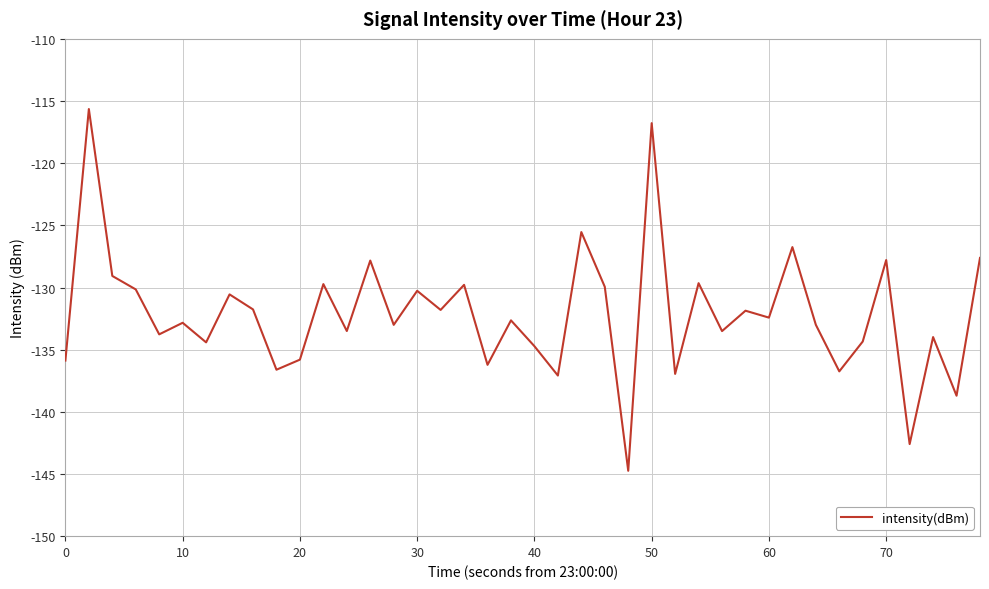

What is the difference between the maximum and minimum values?

29.1